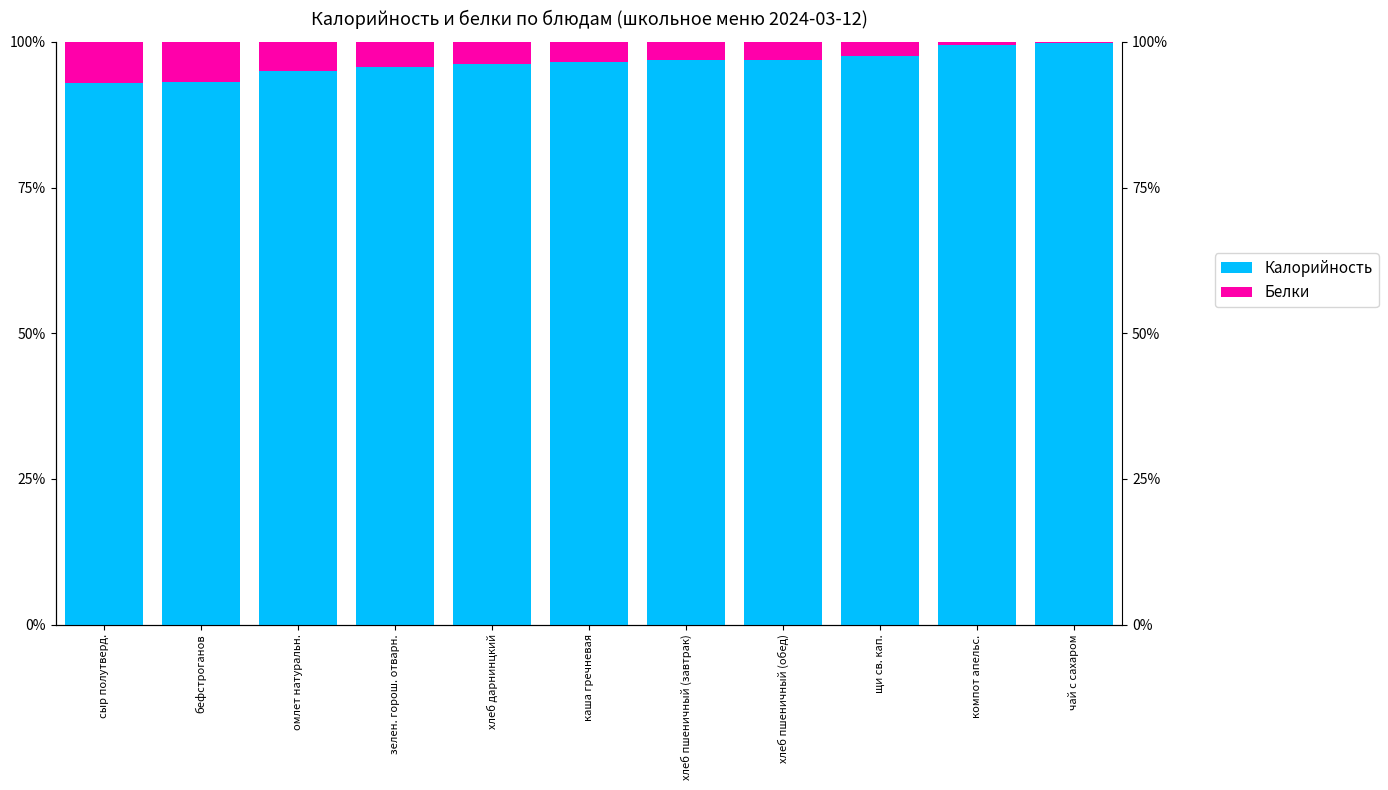

What are all the series names shown in the legend?

Калорийность, Белки